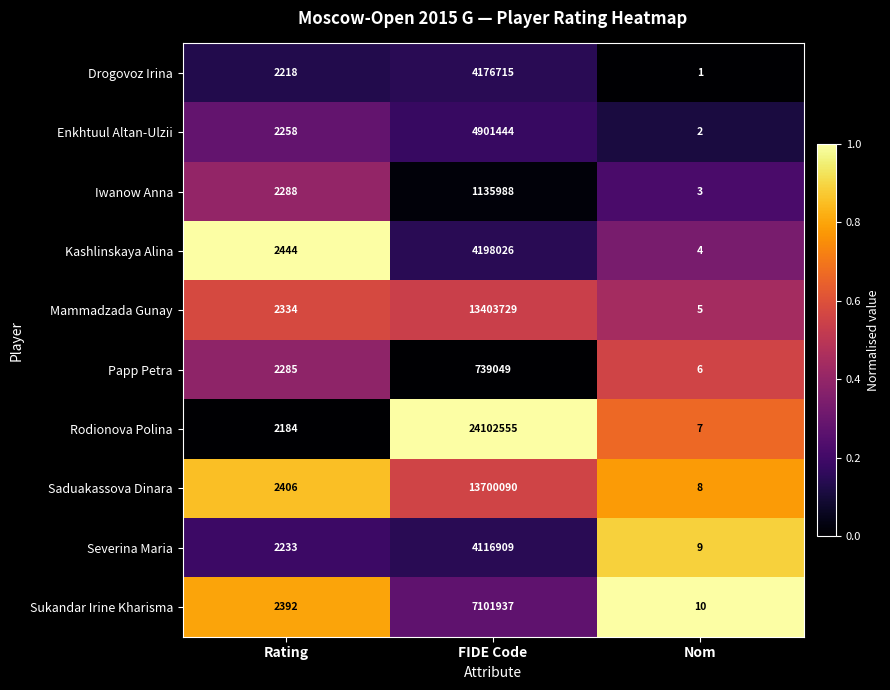

What is the sum of all Rodionova Polina values?

24104746